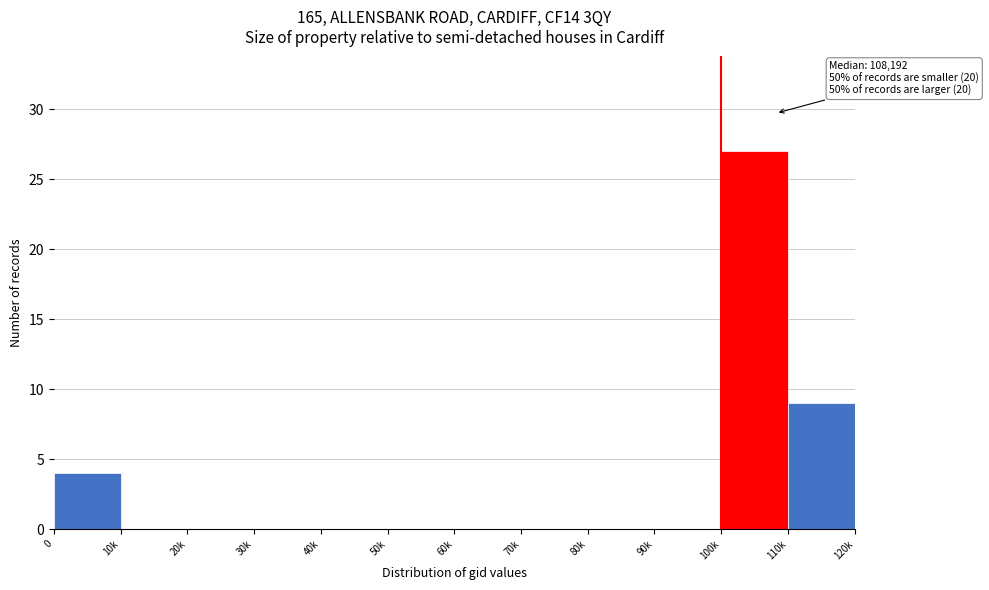

Reading right to left, transcribe all the data shown in this chart.

110k=9	100k=27	90k=0	80k=0	70k=0	60k=0	50k=0	40k=0	30k=0	20k=0	10k=0	0=4